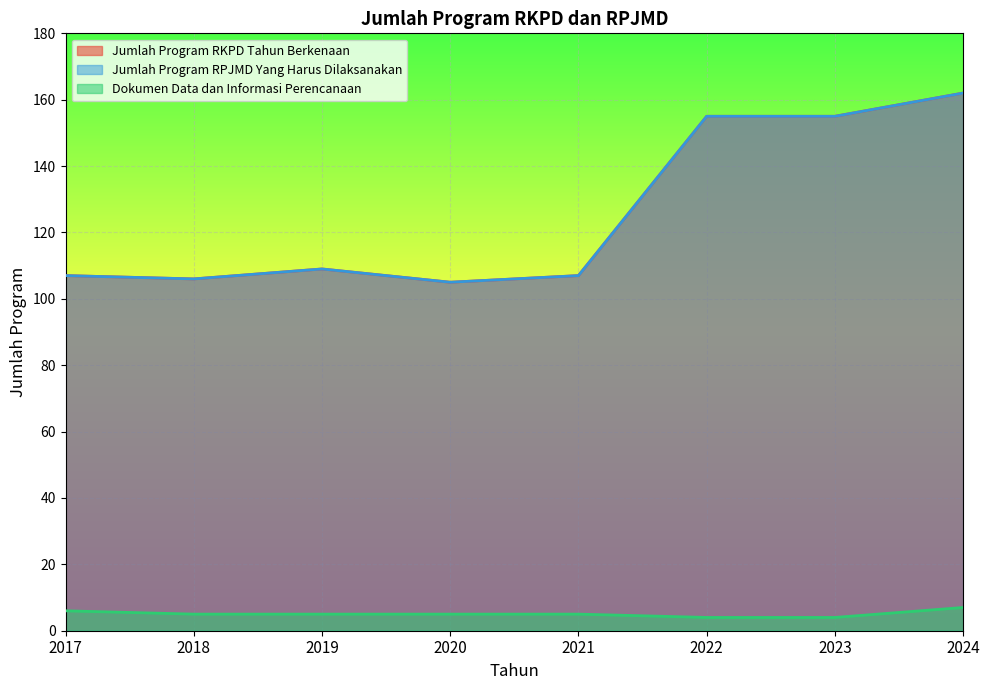

True or false: Jumlah Program RKPD Tahun Berkenaan has more than 0 interior local peaks.

True